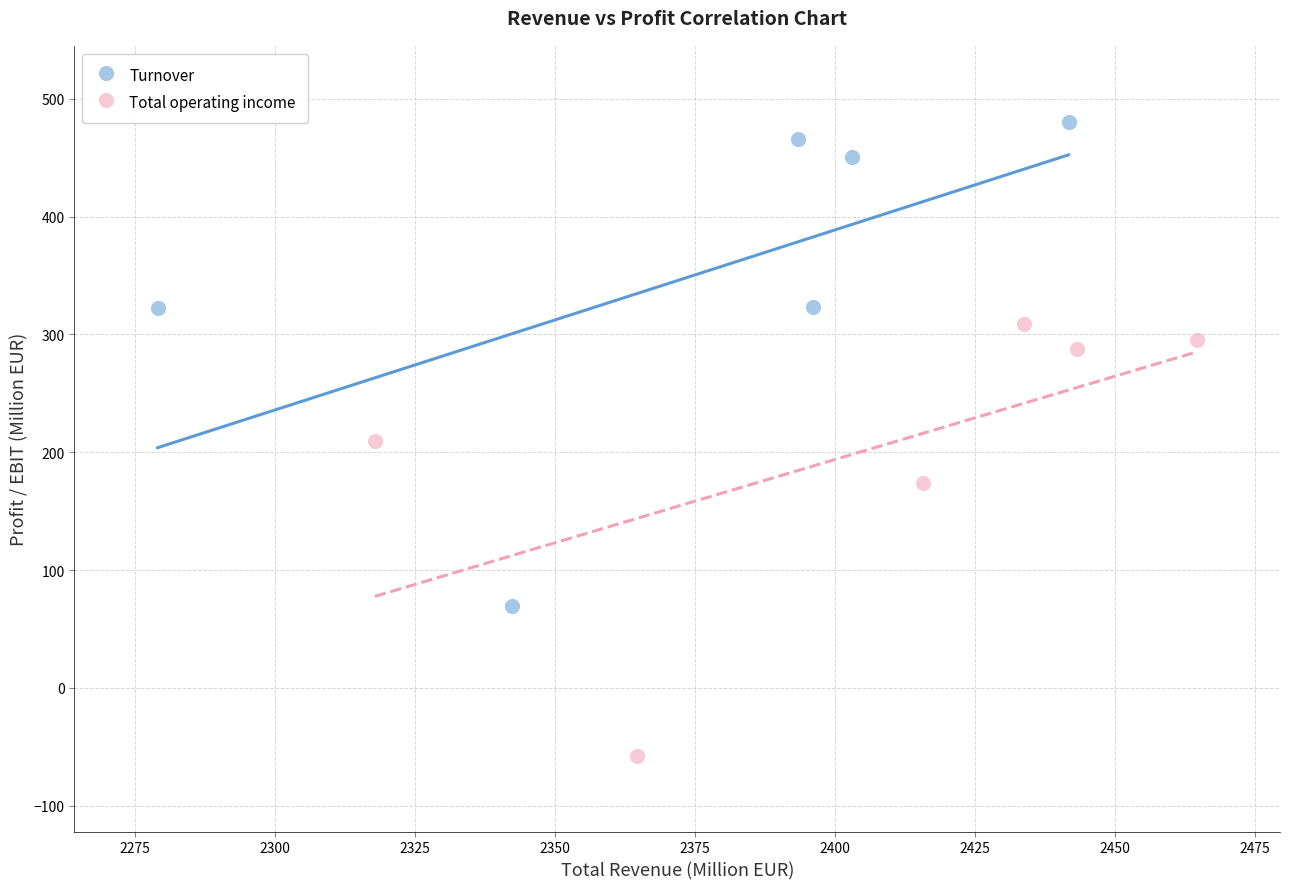

What are all the series names shown in the legend?

Turnover, Total operating income